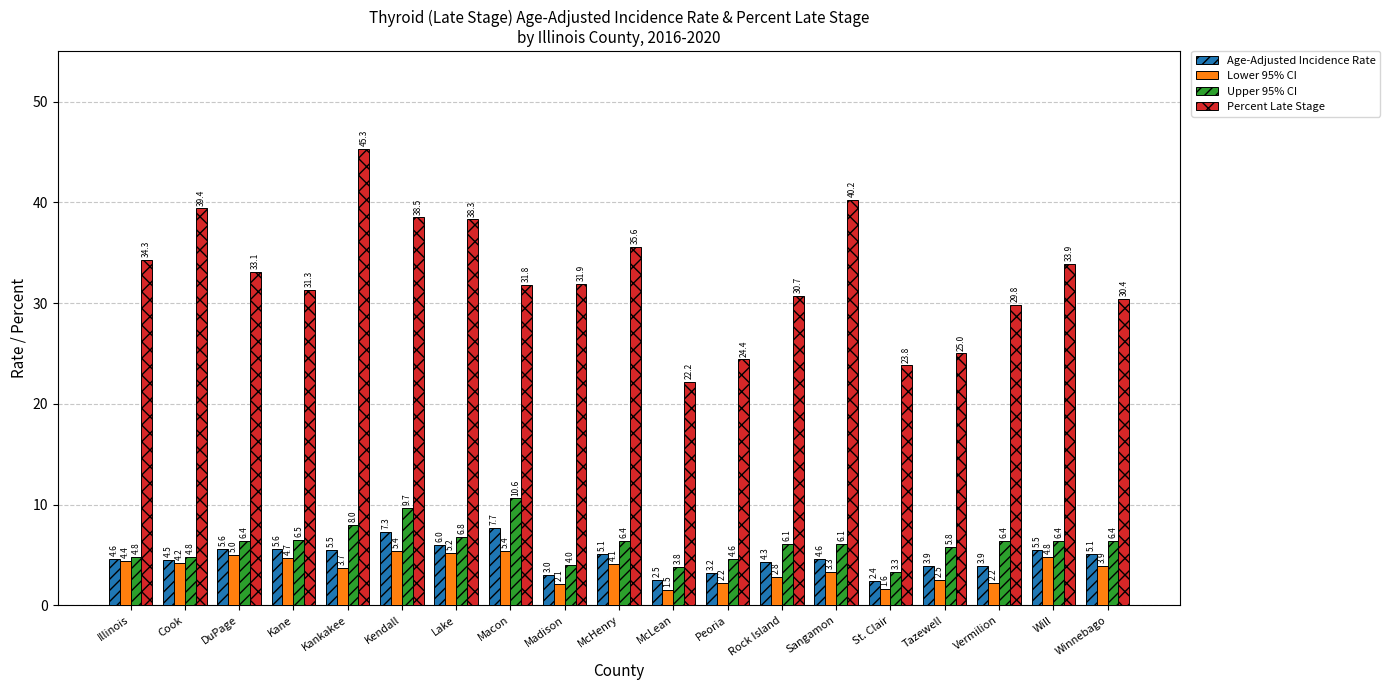

Reading left to right, transcribe all the data shown in this chart.

Age-Adjusted Incidence Rate: Illinois=4.6	Cook=4.5	DuPage=5.6	Kane=5.6	Kankakee=5.5	Kendall=7.3	Lake=6.0	Macon=7.7	Madison=3.0	McHenry=5.1	McLean=2.5	Peoria=3.2	Rock Island=4.3	Sangamon=4.6	St. Clair=2.4	Tazewell=3.9	Vermilion=3.9	Will=5.5	Winnebago=5.1
Lower 95% CI: Illinois=4.4	Cook=4.2	DuPage=5.0	Kane=4.7	Kankakee=3.7	Kendall=5.4	Lake=5.2	Macon=5.4	Madison=2.1	McHenry=4.1	McLean=1.5	Peoria=2.2	Rock Island=2.8	Sangamon=3.3	St. Clair=1.6	Tazewell=2.5	Vermilion=2.2	Will=4.8	Winnebago=3.9
Upper 95% CI: Illinois=4.8	Cook=4.8	DuPage=6.4	Kane=6.5	Kankakee=8.0	Kendall=9.7	Lake=6.8	Macon=10.6	Madison=4.0	McHenry=6.4	McLean=3.8	Peoria=4.6	Rock Island=6.1	Sangamon=6.1	St. Clair=3.3	Tazewell=5.8	Vermilion=6.4	Will=6.4	Winnebago=6.4
Percent Late Stage: Illinois=34.3	Cook=39.4	DuPage=33.1	Kane=31.3	Kankakee=45.3	Kendall=38.5	Lake=38.3	Macon=31.8	Madison=31.9	McHenry=35.6	McLean=22.2	Peoria=24.4	Rock Island=30.7	Sangamon=40.2	St. Clair=23.8	Tazewell=25.0	Vermilion=29.8	Will=33.9	Winnebago=30.4